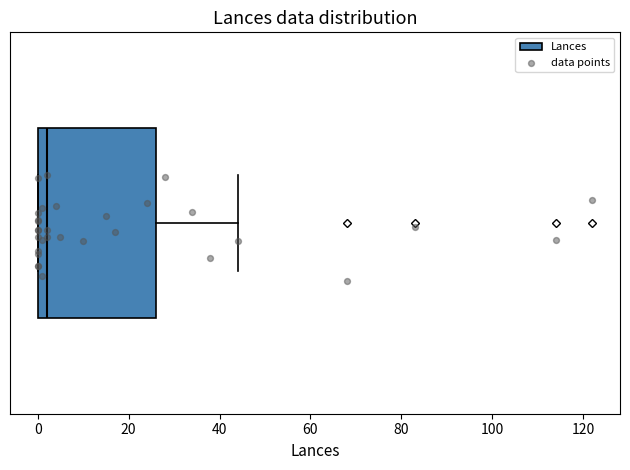

Read this box plot against the x-axis: the position of the median line, the range covered by the box, and the ends of both whiskers. The values are not printed on the chart, so give them approximately, as read against the axis.

median 2, box 0 to 26, whiskers 0 to 44